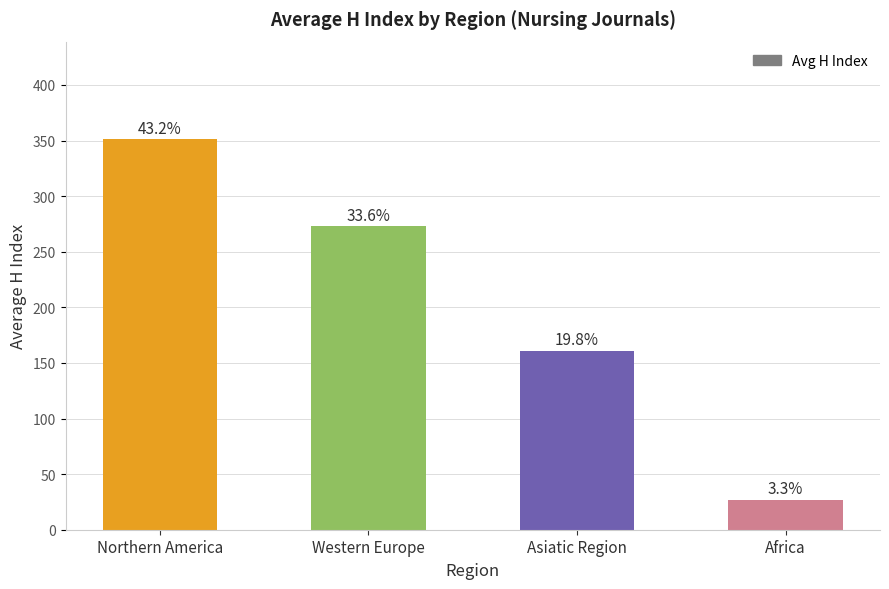

Does the chart contain any negative values?

No